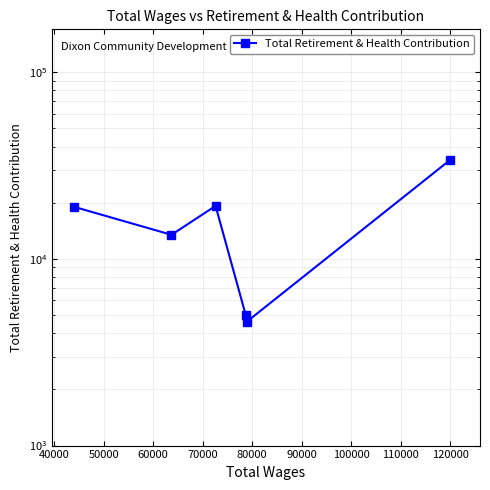

Which has a higher value, 40000 or 50000?

50000